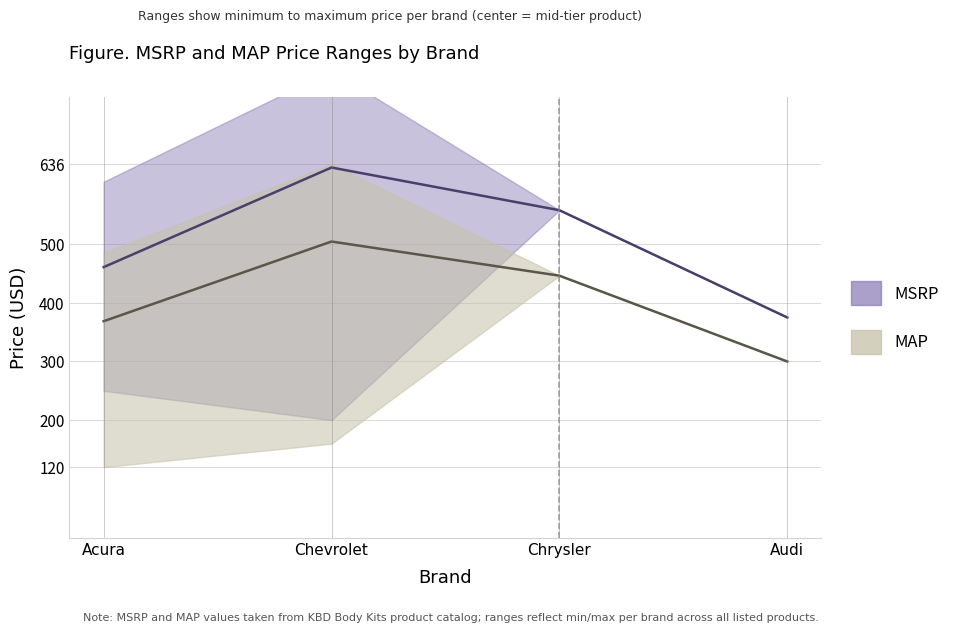

The value of MSRP_upper at Chrysler is 385.1. True or false?

False